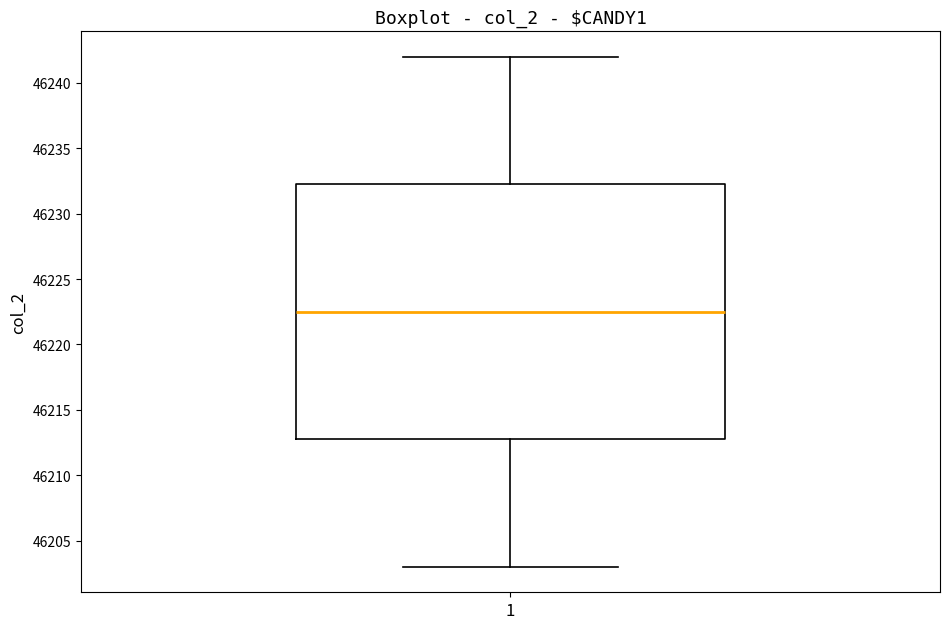

Where is the upper edge of the box at x = 1 on the y-axis? The values are not printed on the chart, so give them approximately, as read against the axis.

46232.5